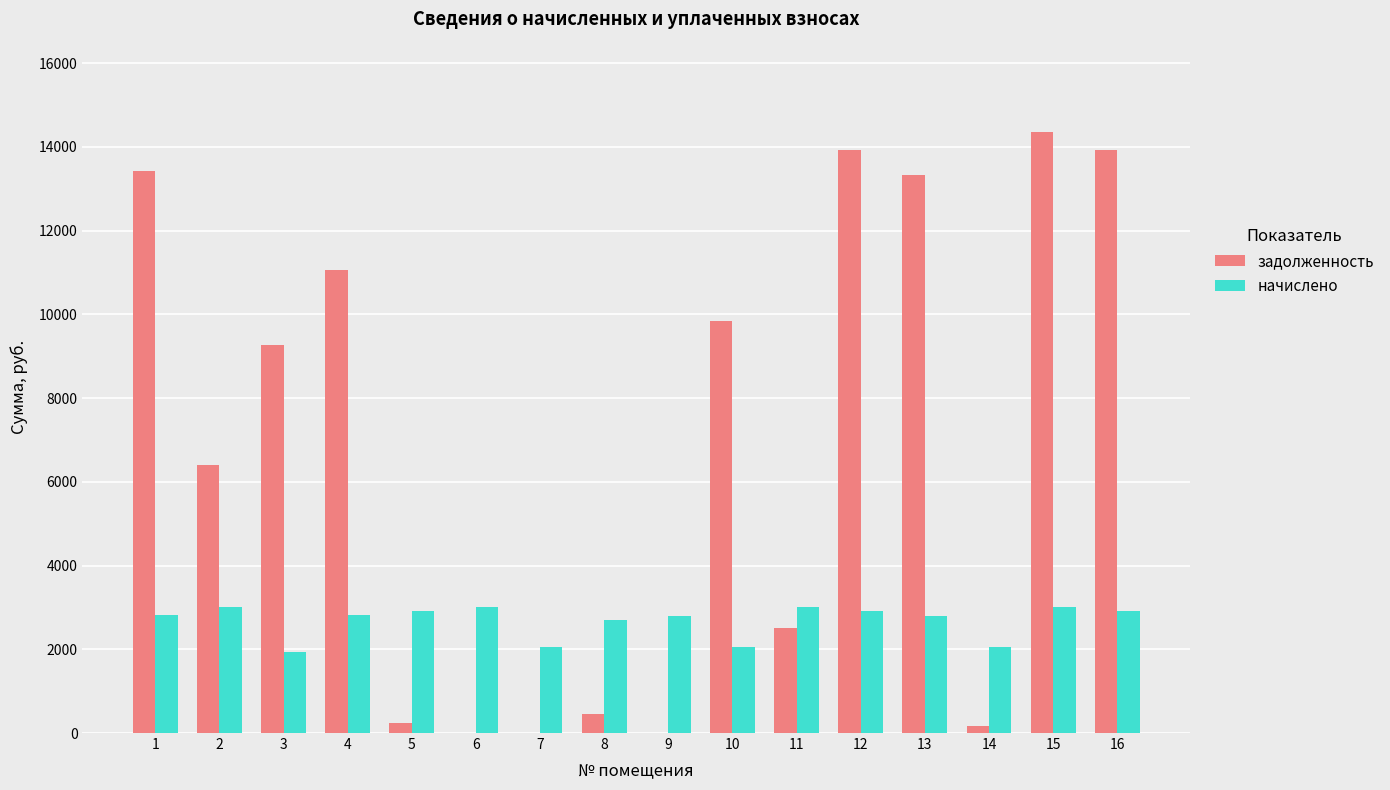

What is the highest value of the задолженность series?

14357.9